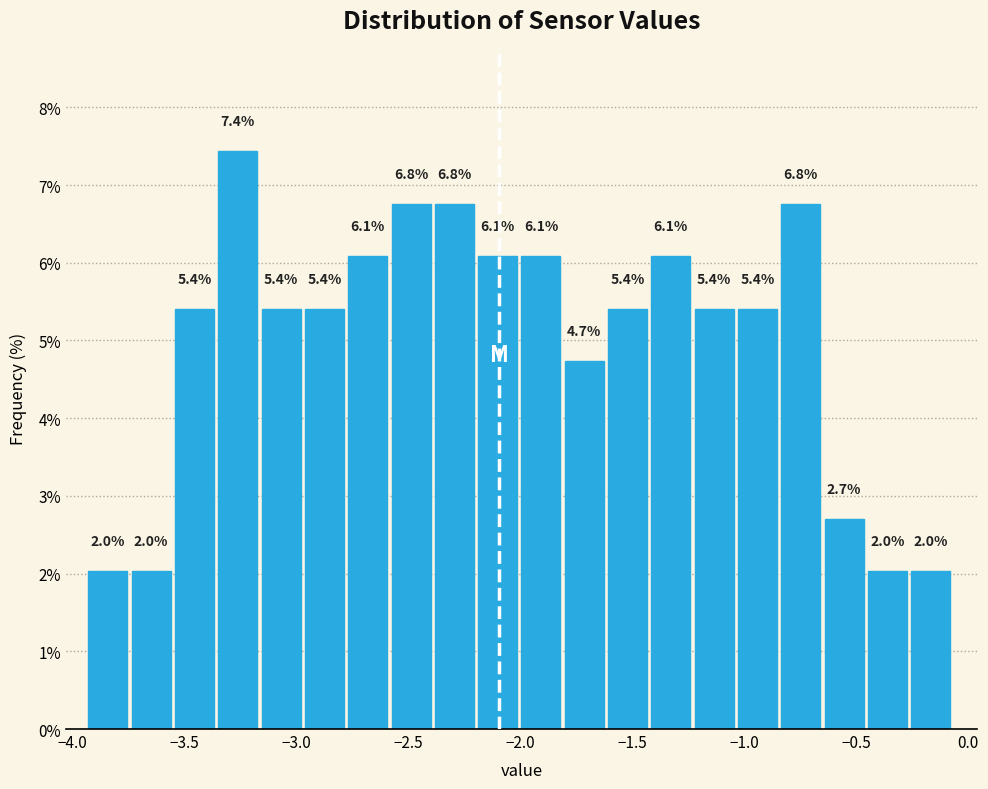

Read against the x-axis, roughly where is the centre of the tallest bar?

-3.25